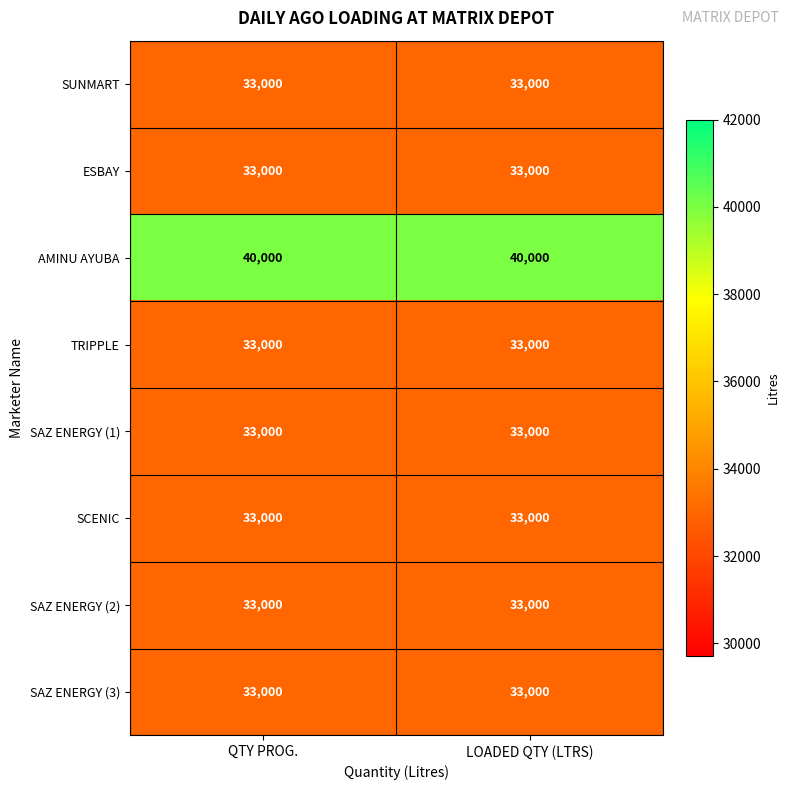

What is the spread (max minus min) of values at LOADED QTY (LTRS)?

7000